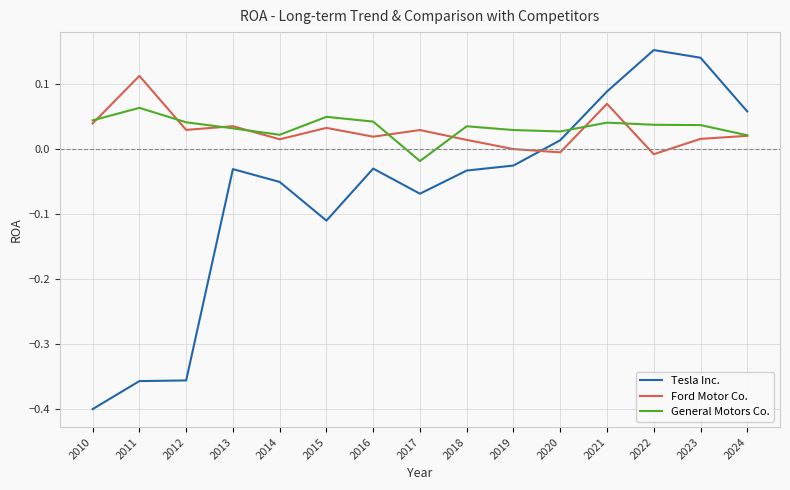

At 2017, list the series in order from smallest to largest.

Tesla Inc., General Motors Co., Ford Motor Co.